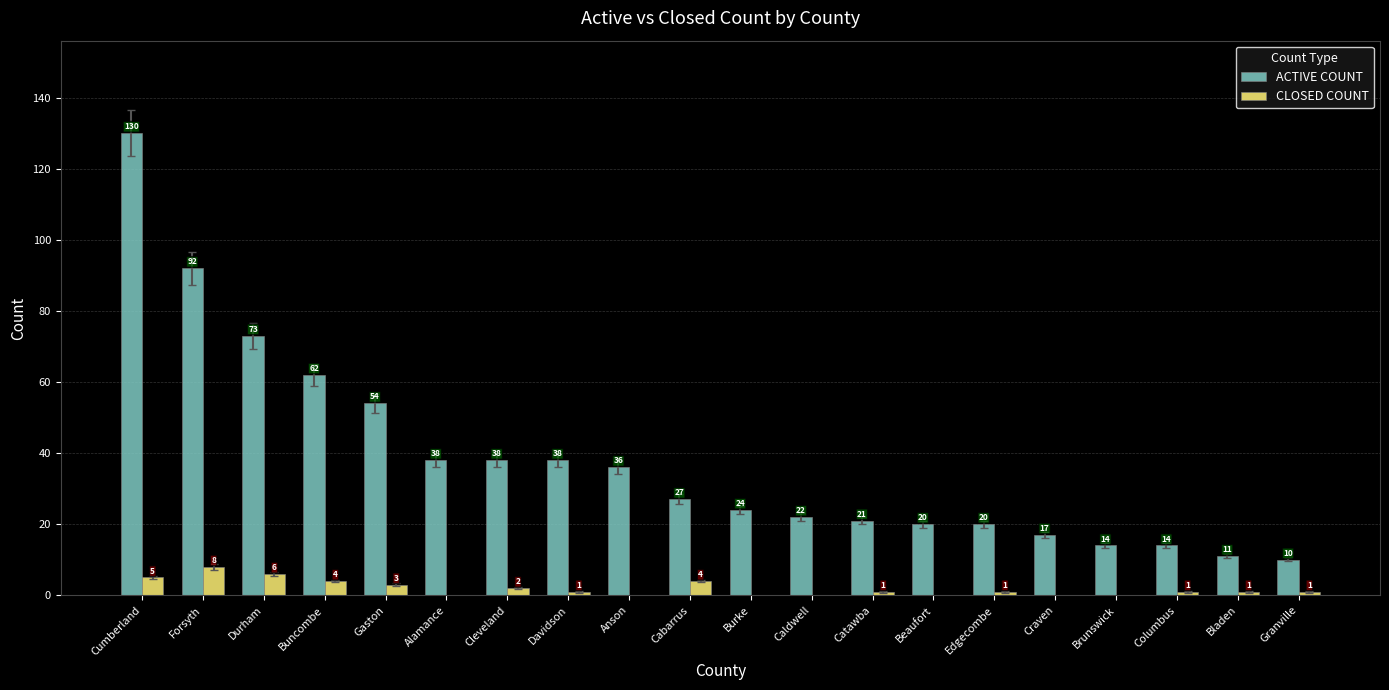

Between Davidson and Anson, which series saw the biggest shift?

ACTIVE COUNT